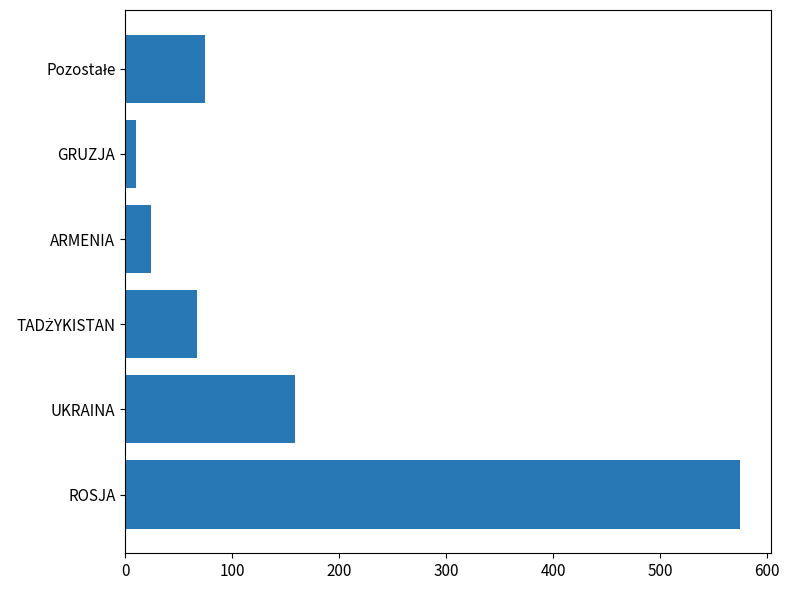

How many data points are less than 75?

3